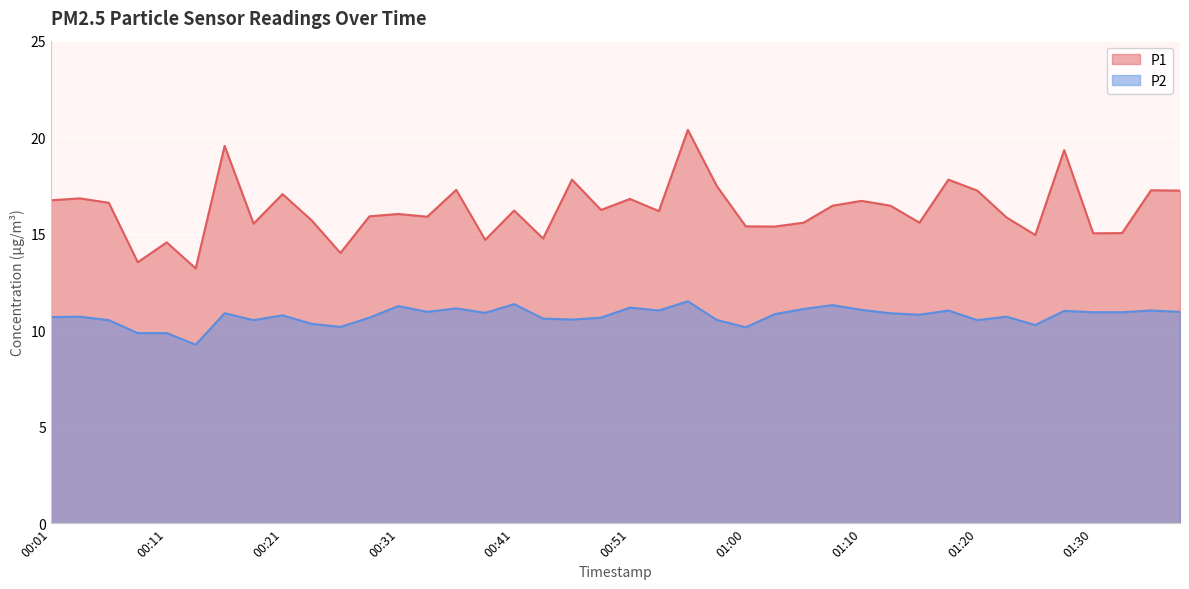

True or false: P1 and P2 intersect in this chart.

False